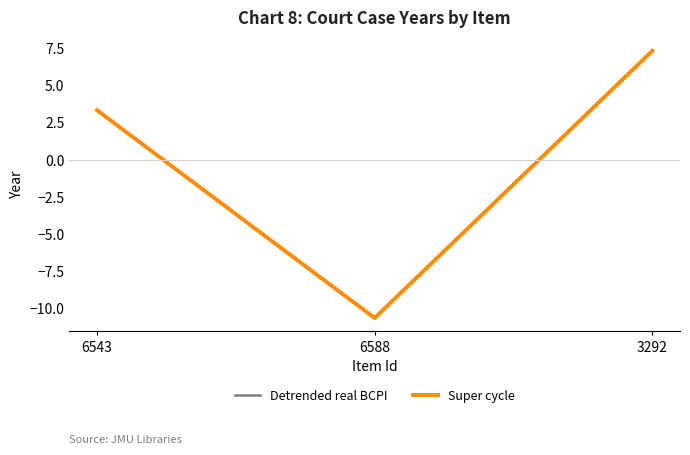

Is this an area chart (filled region under the line)?

No